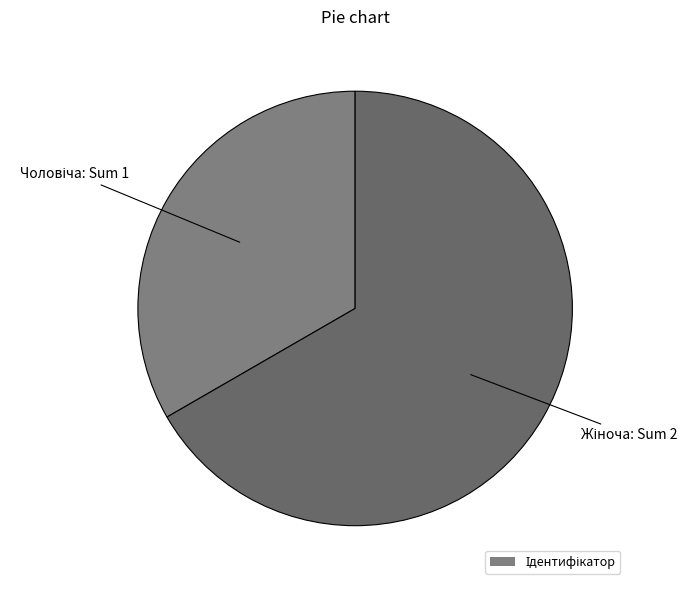

Count the number of slices in the pie.

2